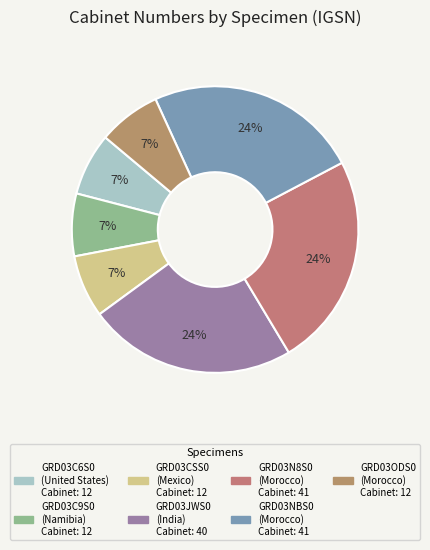

How many slices are in this pie chart?

7